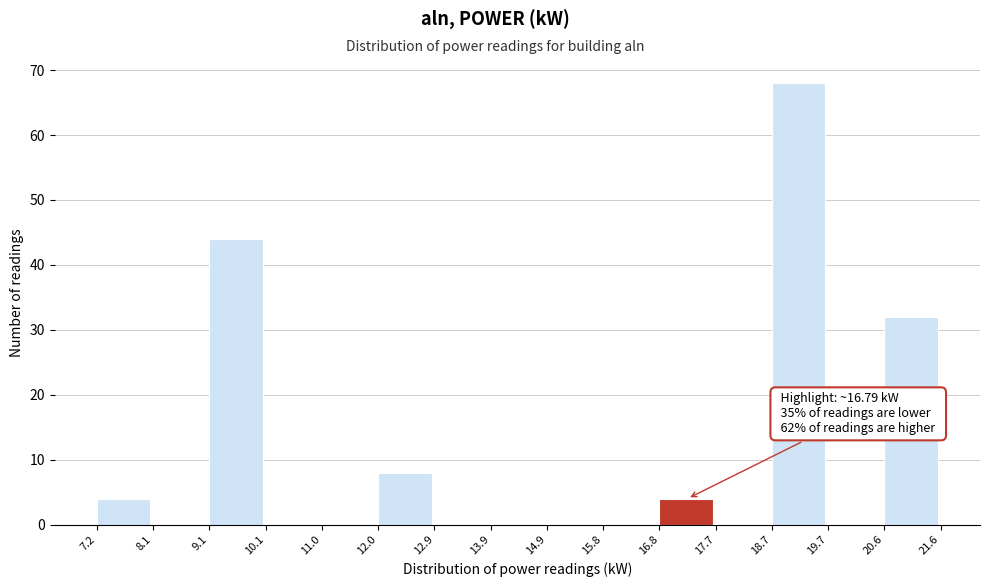

Which range on the x-axis has the tallest bar?

18.7 to 19.7